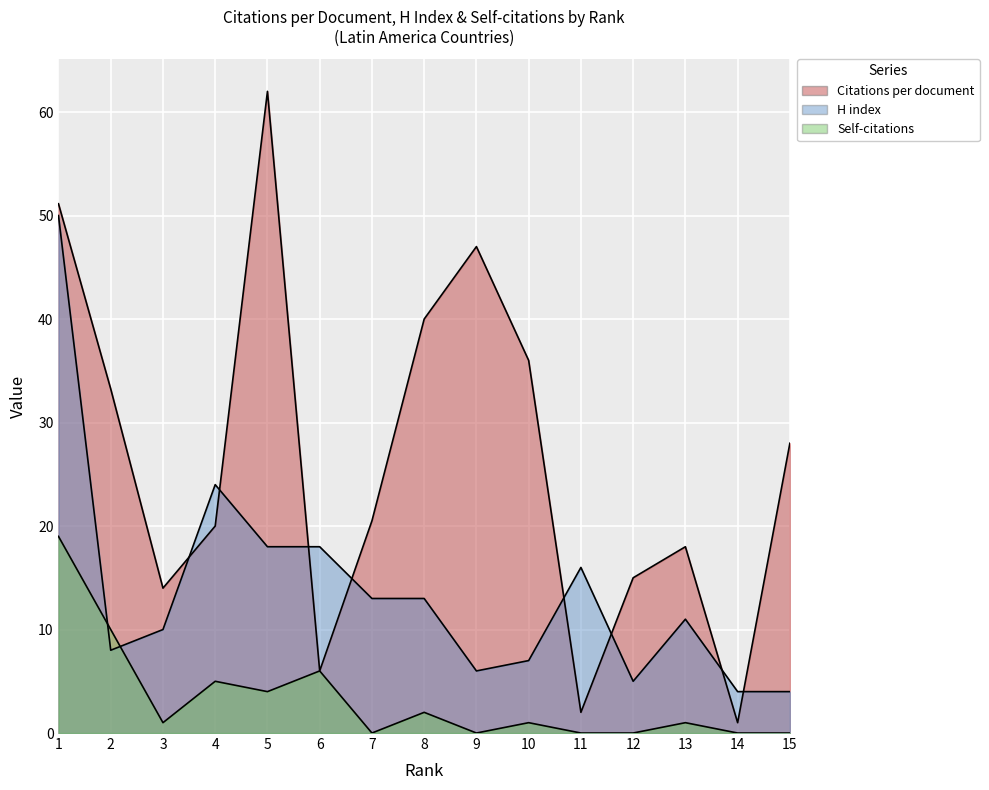

True or false: Citations per document has a value of 2.0 at 11.

True